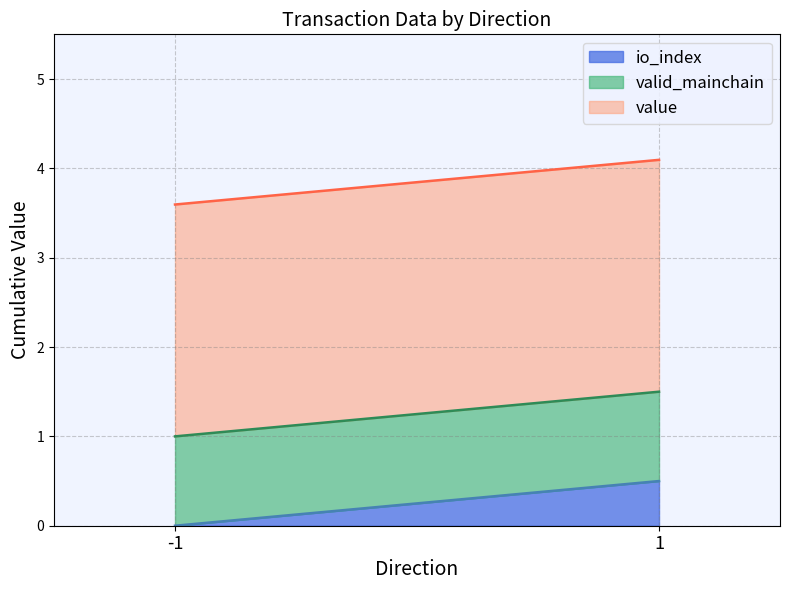

Rank the series by their average value, from lowest to highest.

io_index, valid_mainchain, value